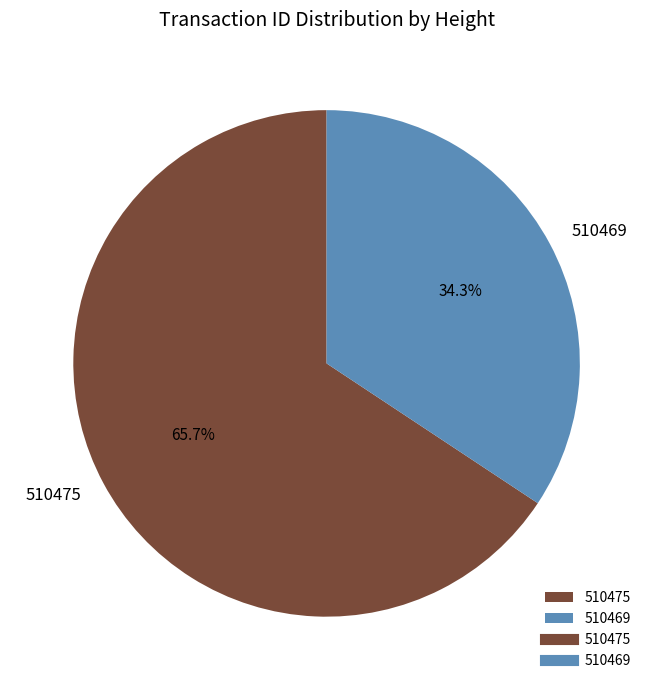

What percentage is NOT represented by 510469?

65.7%